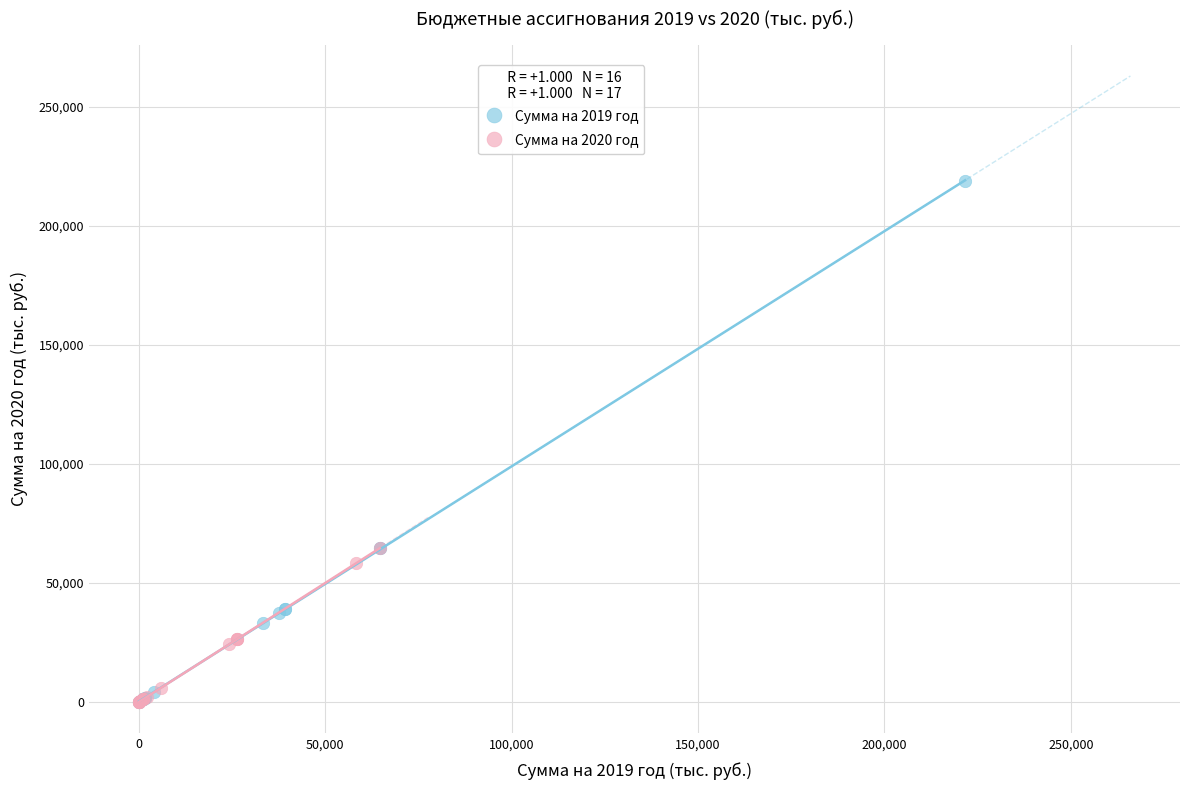

Which series reaches the maximum Y coordinate?

Сумма на 2019 год